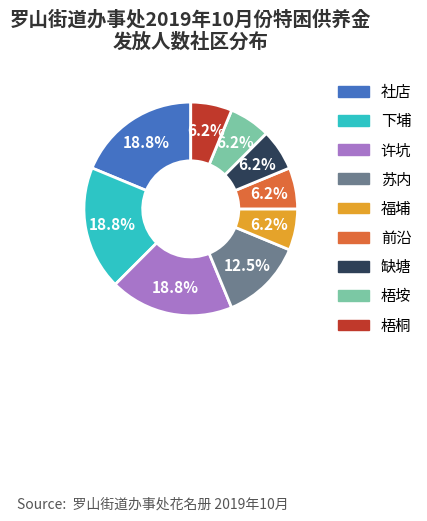

Combined, what portion of the pie is 福埔 and 下埔?

25.0%